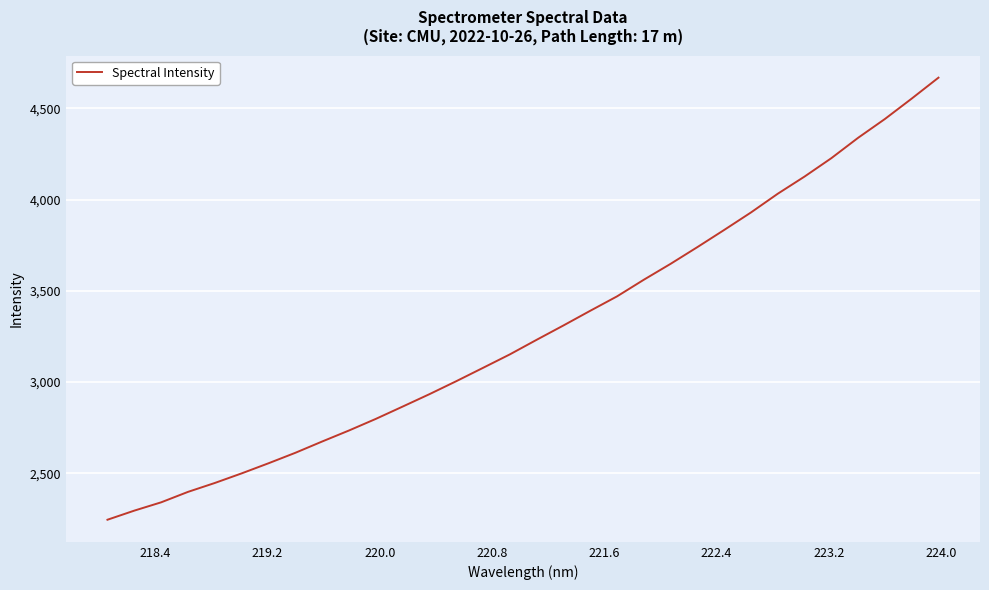

What is the maximum value shown in the chart?

4668.5